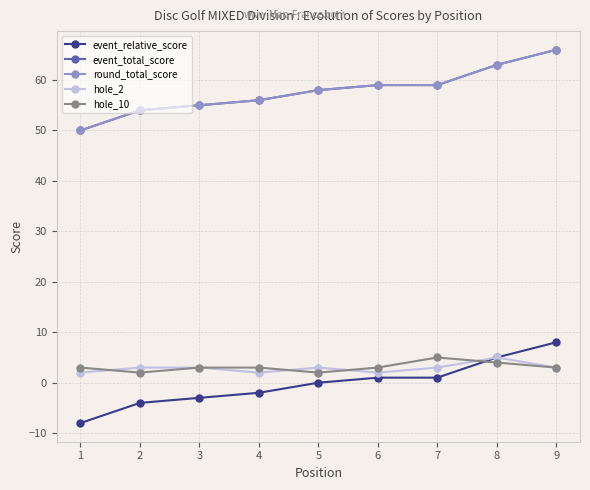

How many lines are shown in the chart?

5